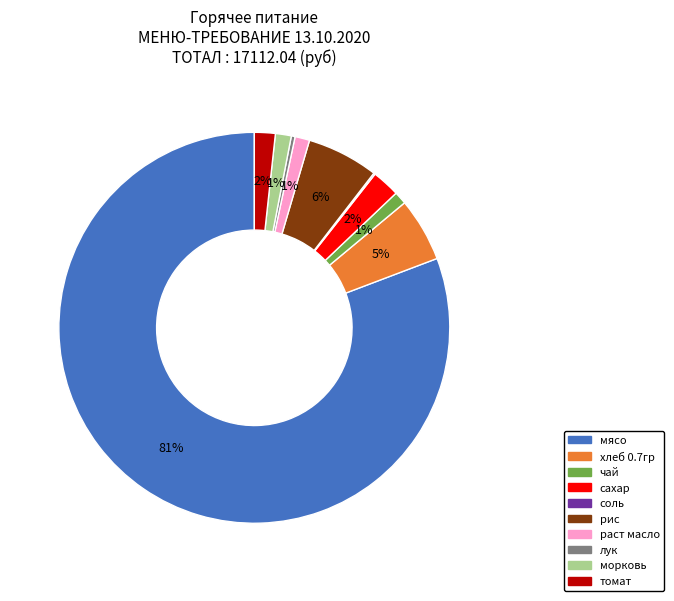

What is the largest slice in the pie chart?

мясо